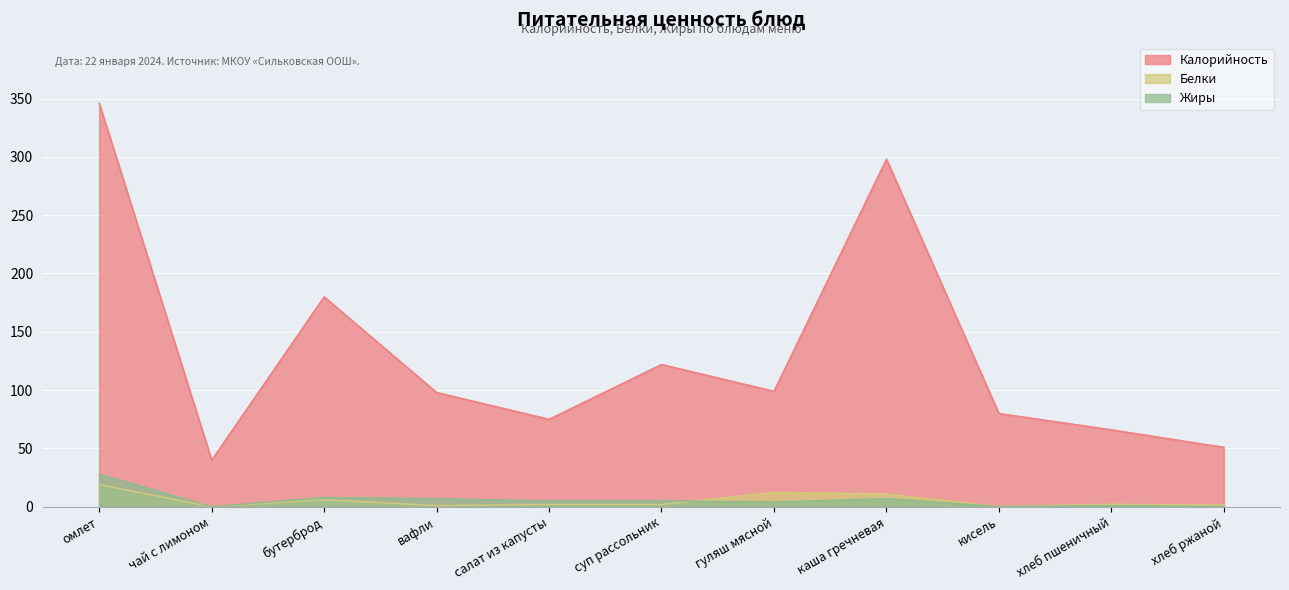

At how many categories does at least one series exceed 119?

4